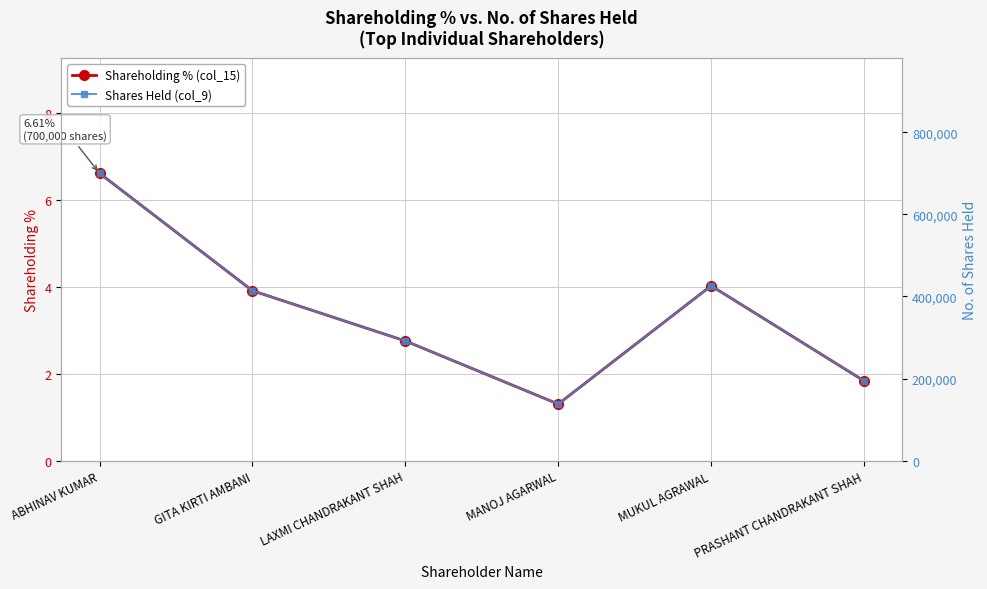

What is the label of the 3rd point from the right?

MANOJ AGARWAL